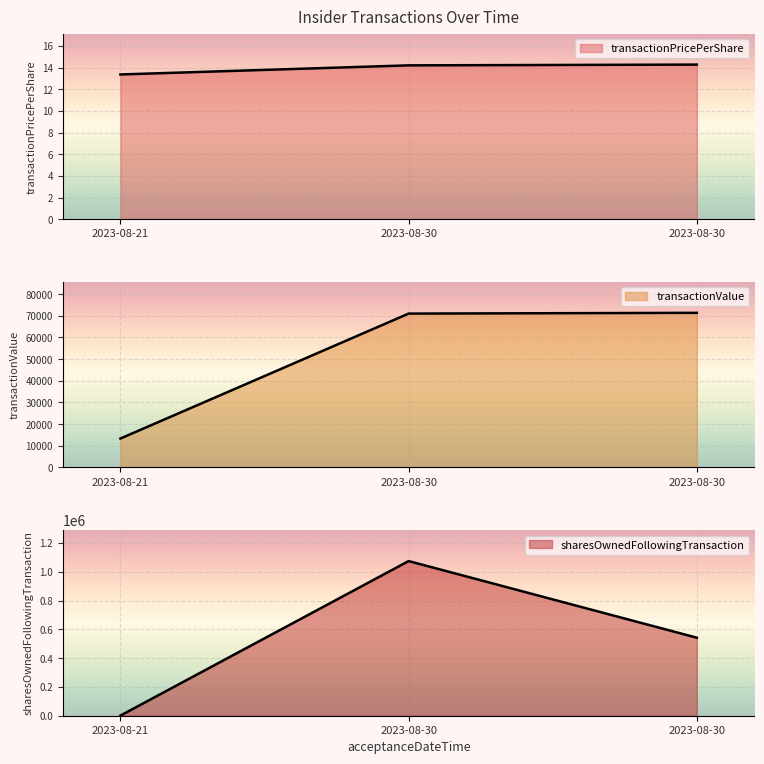

What is the total value across all series at 2023-08-30 18:14:28?

1145616.2